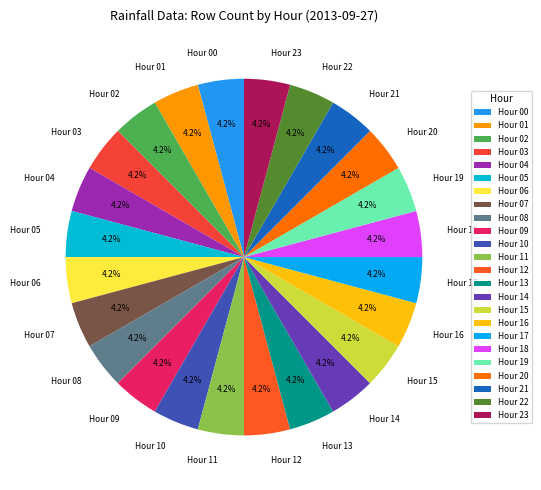

Does Hour 03 represent more than half of the total?

No